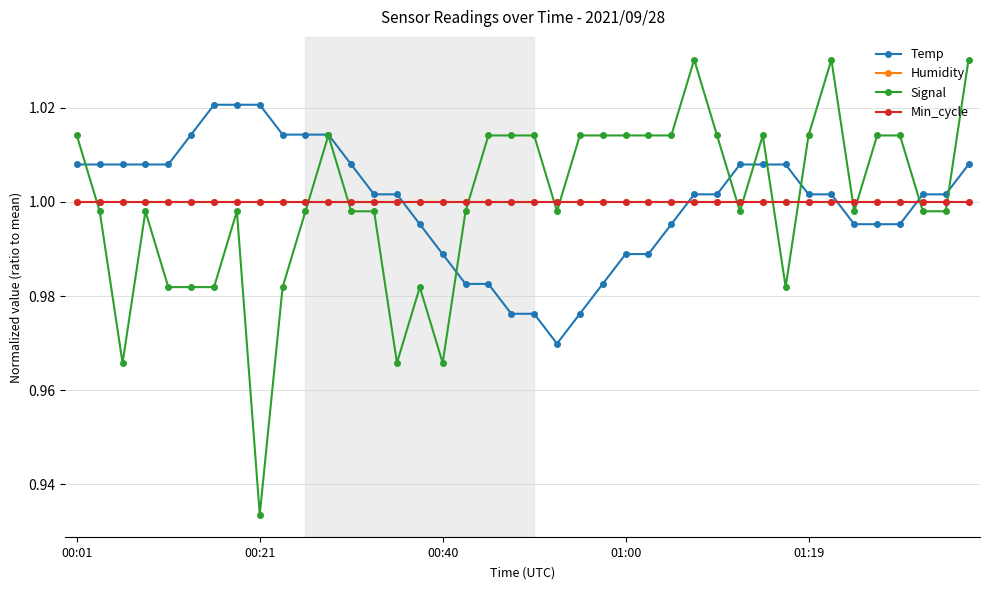

Rank the series by their maximum value, from highest to lowest.

Signal, Temp, Humidity, Min_cycle